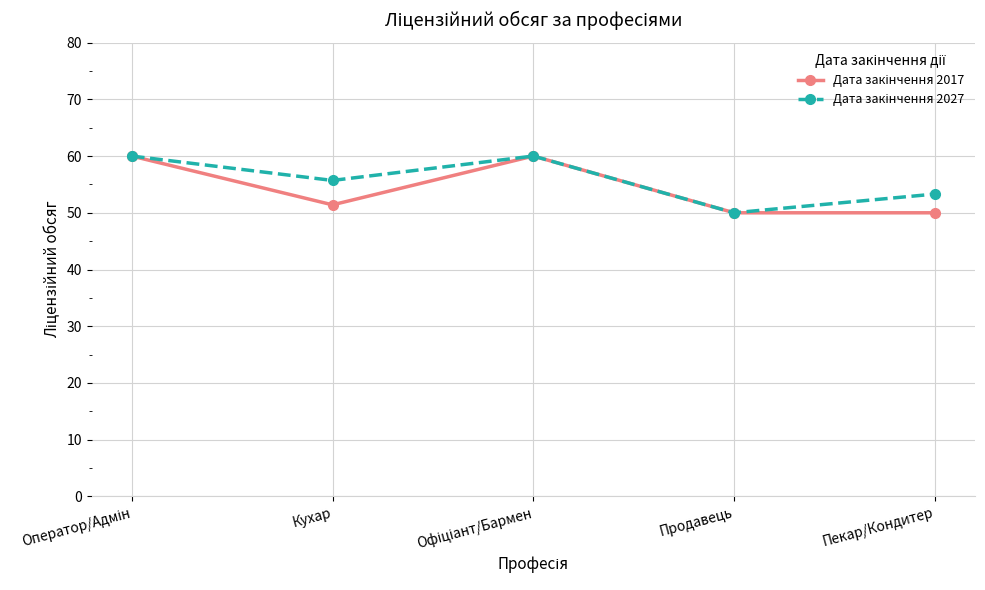

What is the label of the 1st point from the right?

Пекар/Кондитер